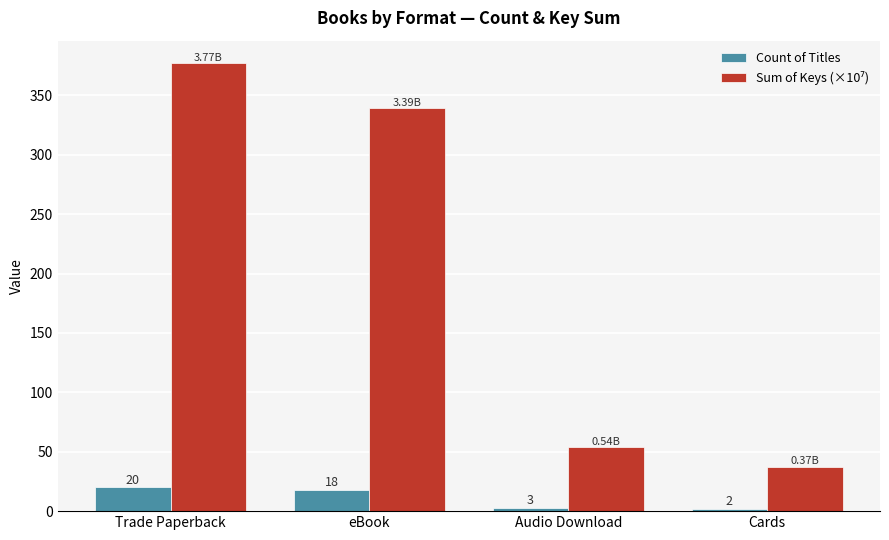

Which category has the highest value in the Count of Titles series?

Trade Paperback